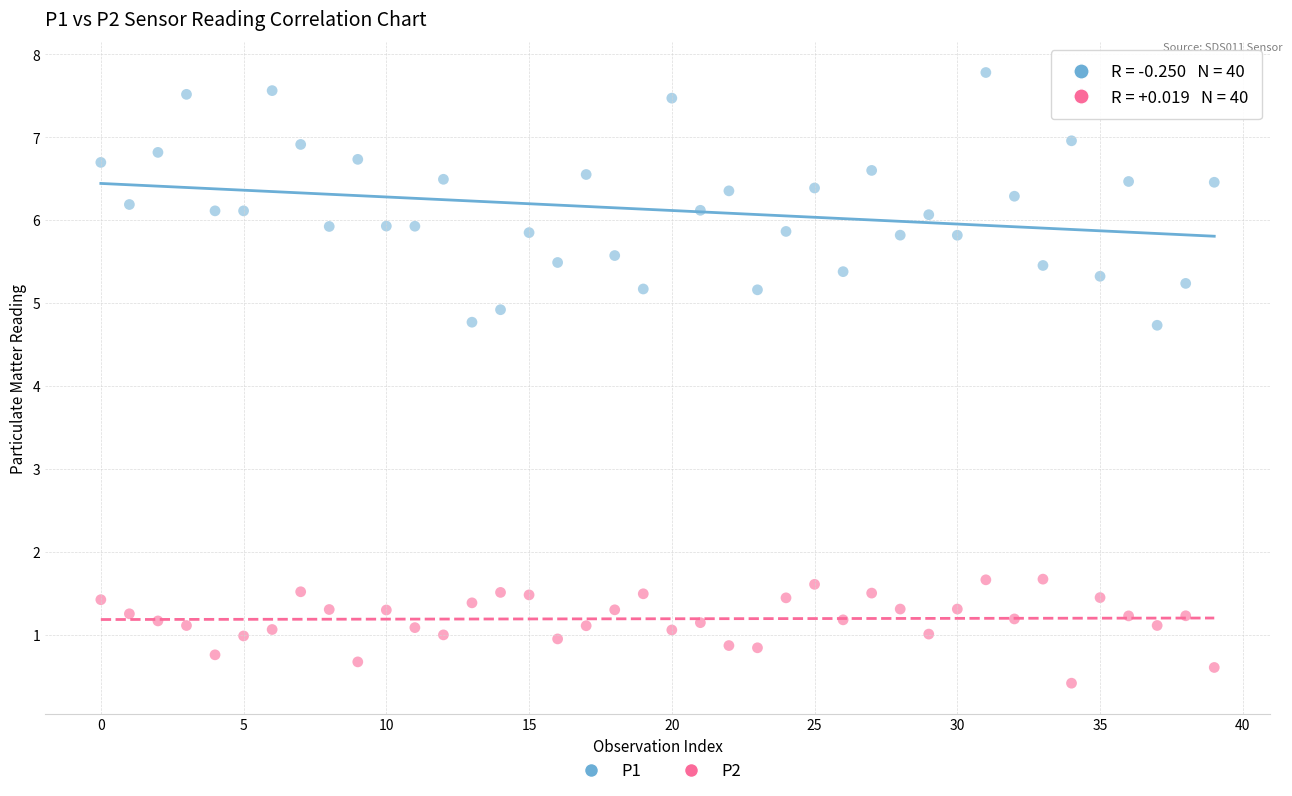

Which series reaches the maximum Y coordinate?

P1